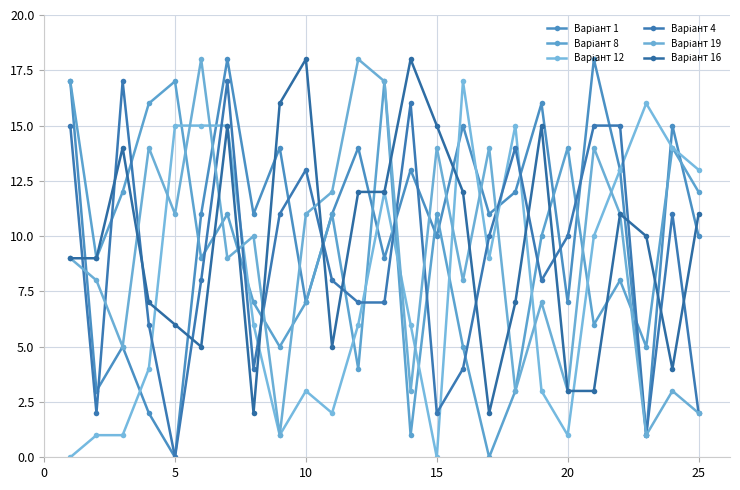

Reading left to right, extract all data points from this chart.

Варіант 1: 17	3	5	2	0	11	18	11	14	7	11	14	9	13	10	15	11	12	16	7	18	13	1	15	10
Варіант 8: 17	9	12	16	17	9	11	7	5	7	11	4	17	1	11	5	0	3	10	14	6	8	5	14	12
Варіант 12: 0	1	1	4	15	15	15	6	1	3	2	6	12	6	0	17	9	15	3	1	10	13	16	14	13
Варіант 4: 15	2	17	6	0	8	17	4	11	13	8	7	7	16	2	4	10	14	8	10	15	15	1	11	2
Варіант 19: 9	8	5	14	11	18	9	10	1	11	12	18	17	3	14	8	14	3	7	3	14	11	1	3	2
Варіант 16: 9	9	14	7	6	5	15	2	16	18	5	12	12	18	15	12	2	7	15	3	3	11	10	4	11